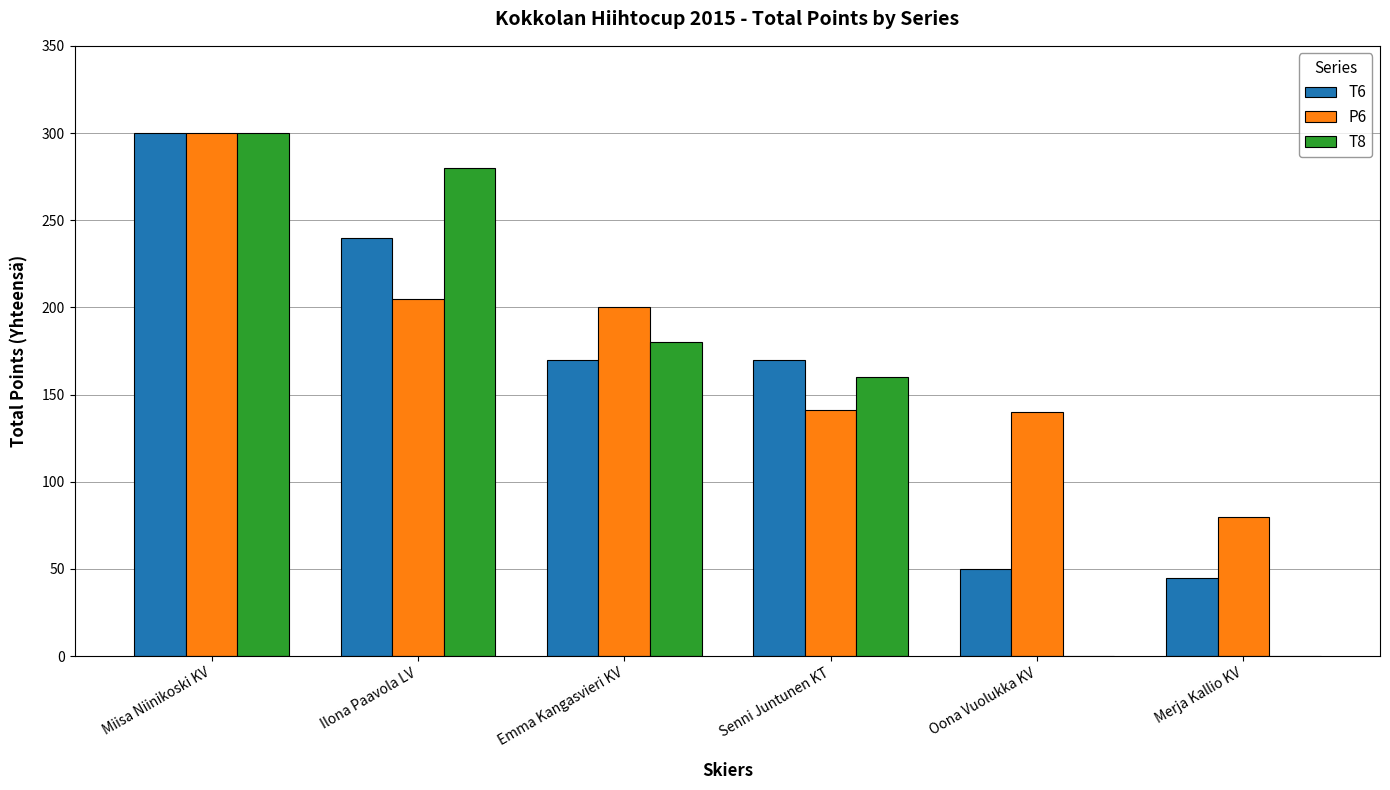

The value of T8 at Oona Vuolukka KV is 0. True or false?

True